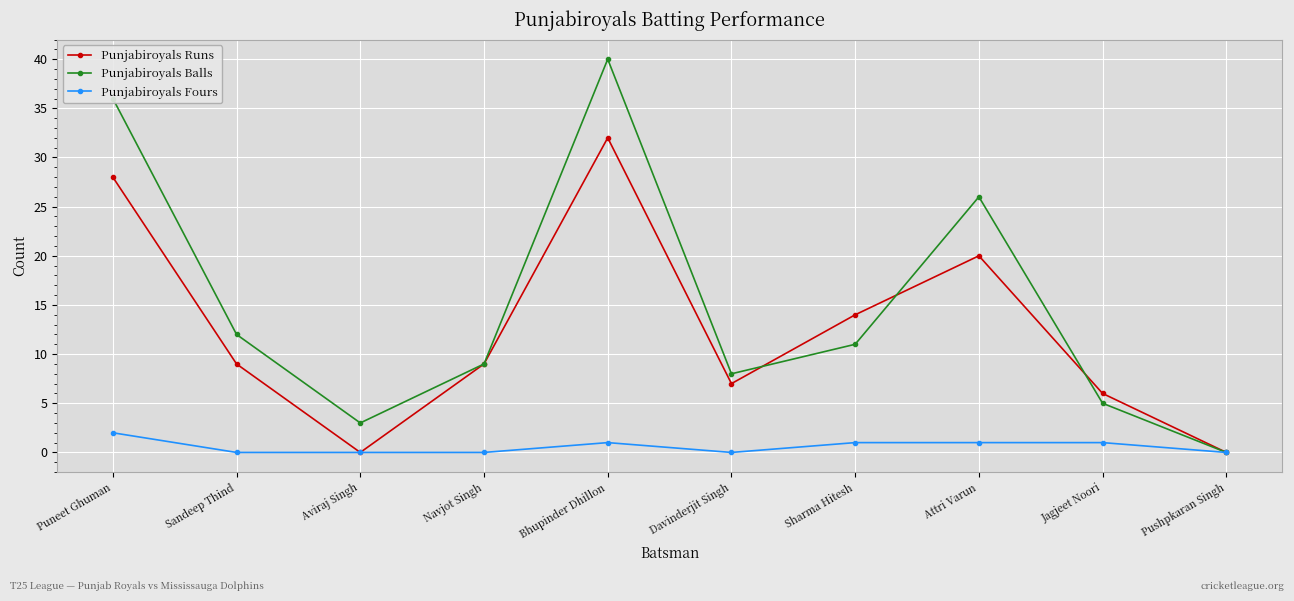

How many data points does each series have?

10